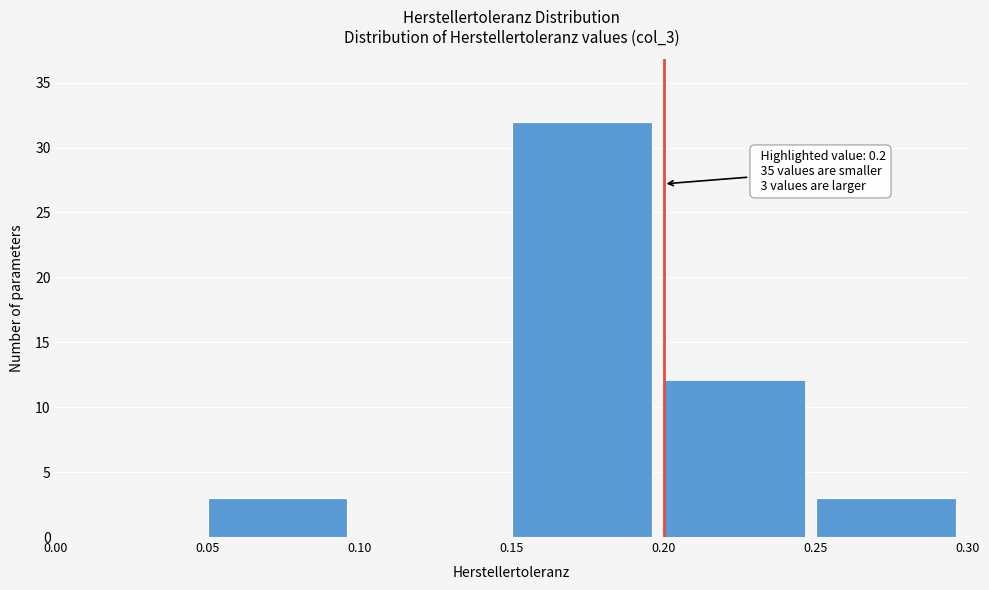

Over which range of the x-axis is the bar tallest?

0.15 to 0.20